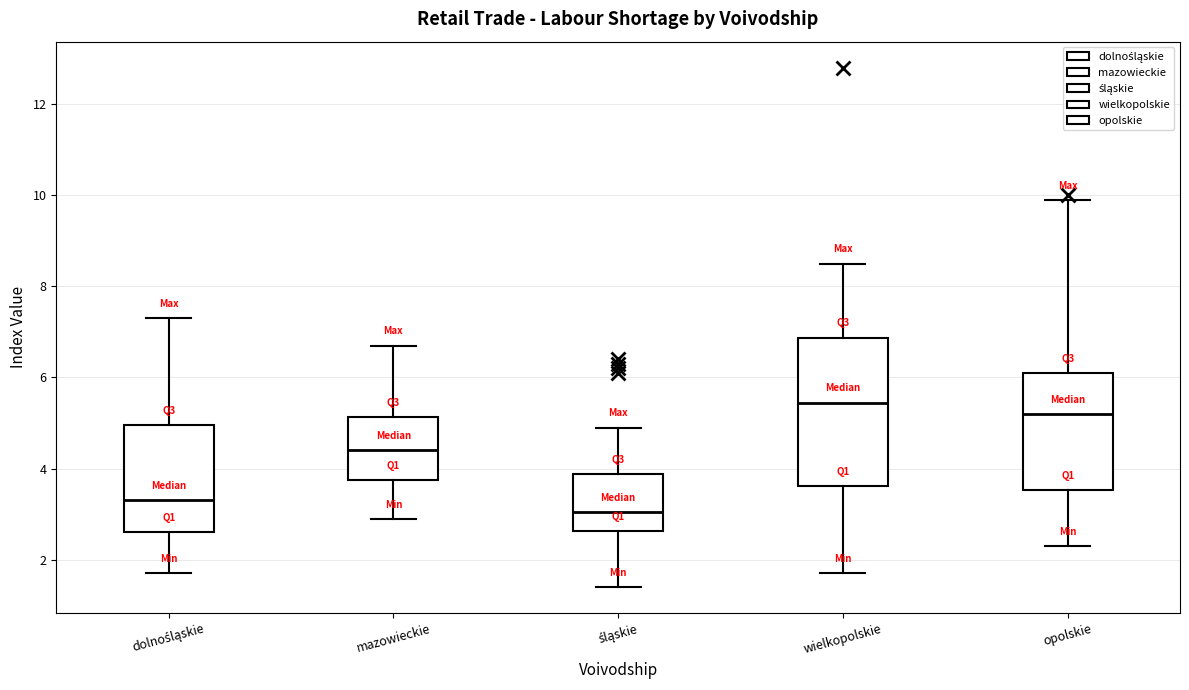

Where does the upper whisker of the box for opolskie end on the y-axis? The values are not printed on the chart, so give them approximately, as read against the axis.

10.0